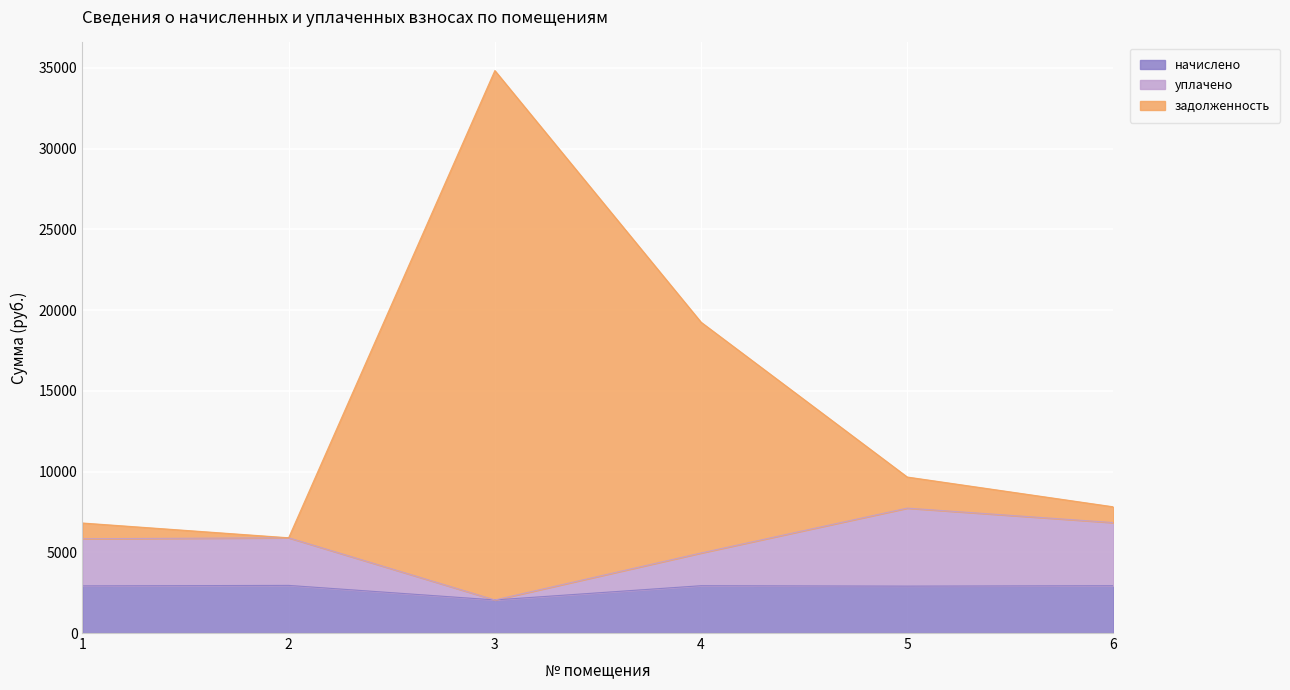

What is the total value across all series at 3?

34834.5